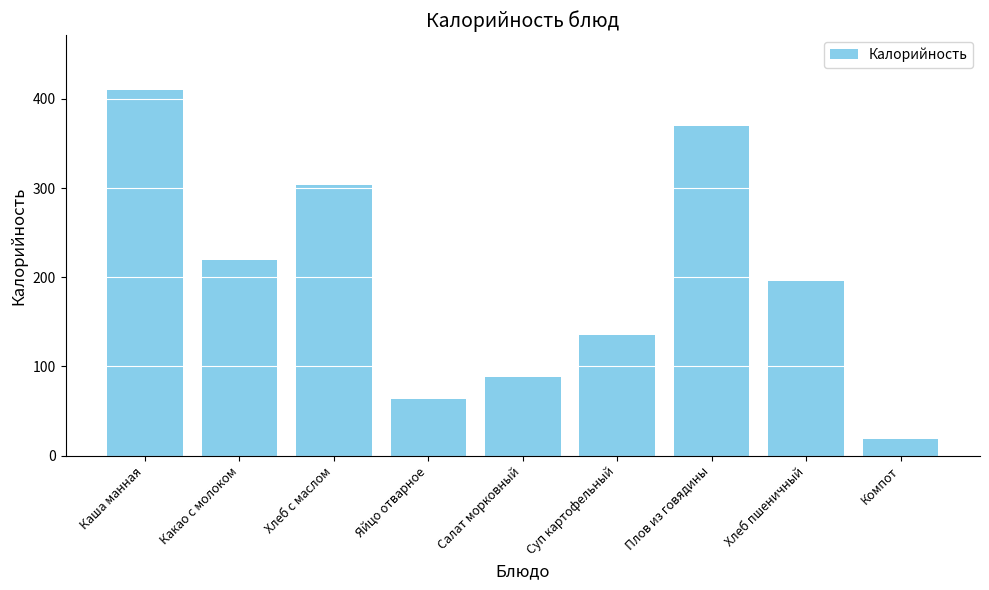

What is the maximum value shown in the chart?

410